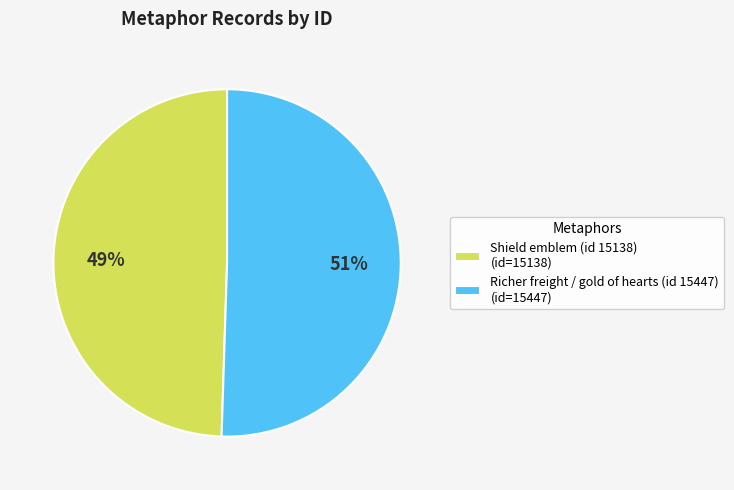

Is there a majority slice in this chart?

Yes